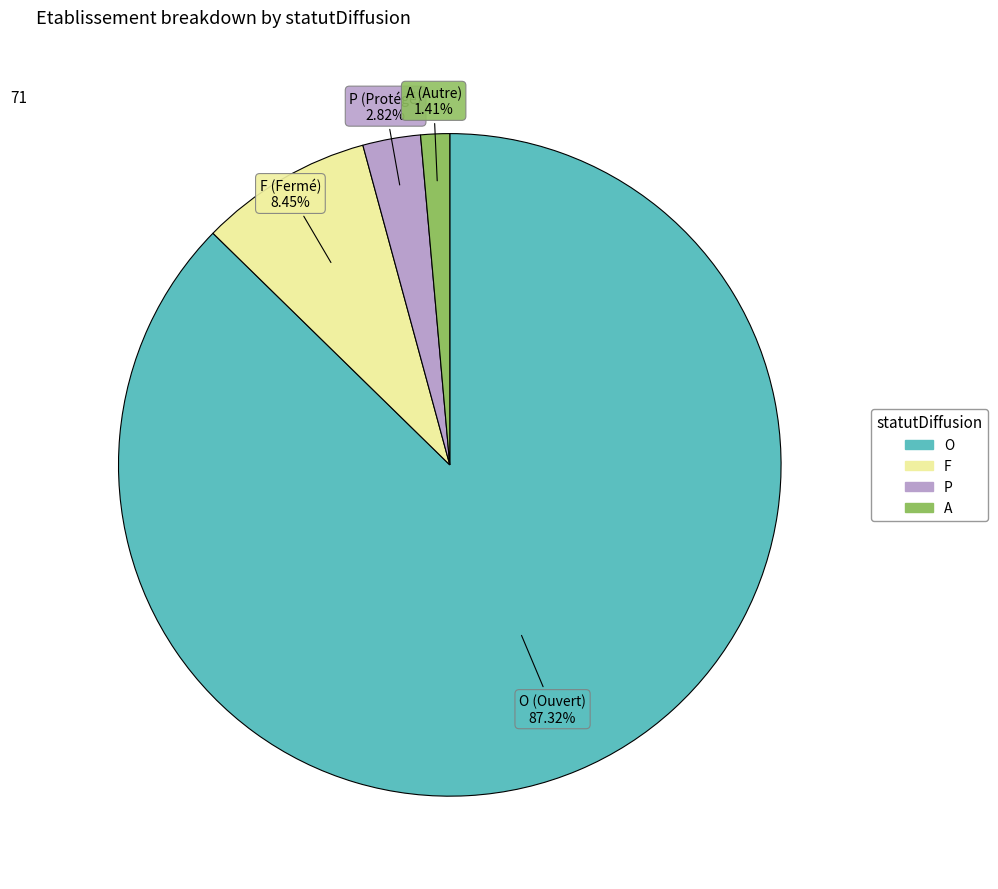

Which slice represents more than half of the pie?

O